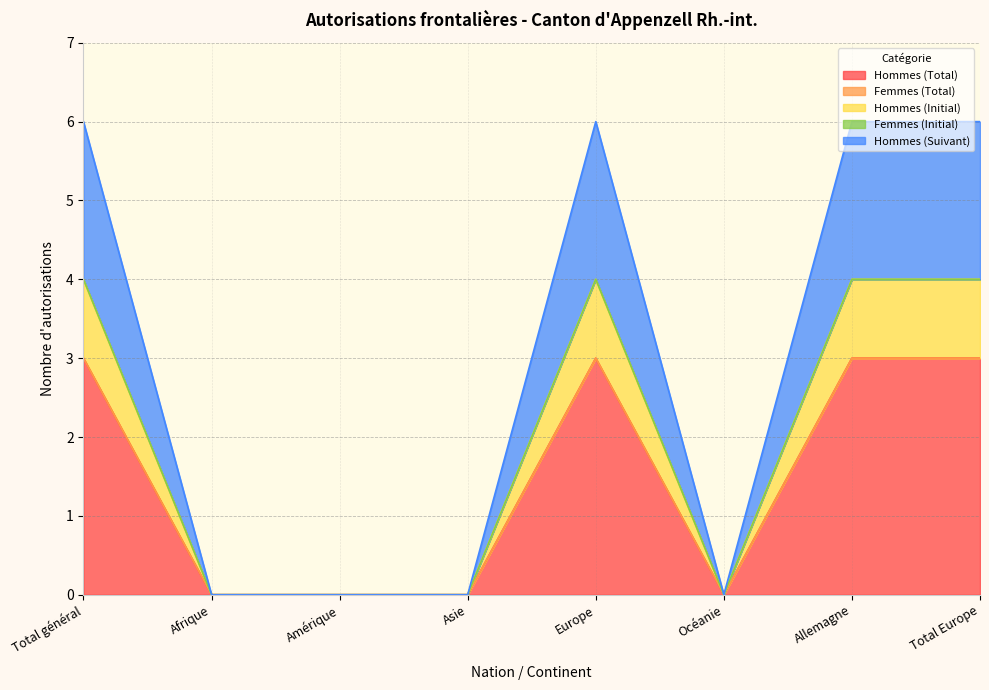

At which label is Hommes (Total) closest to 1?

Afrique